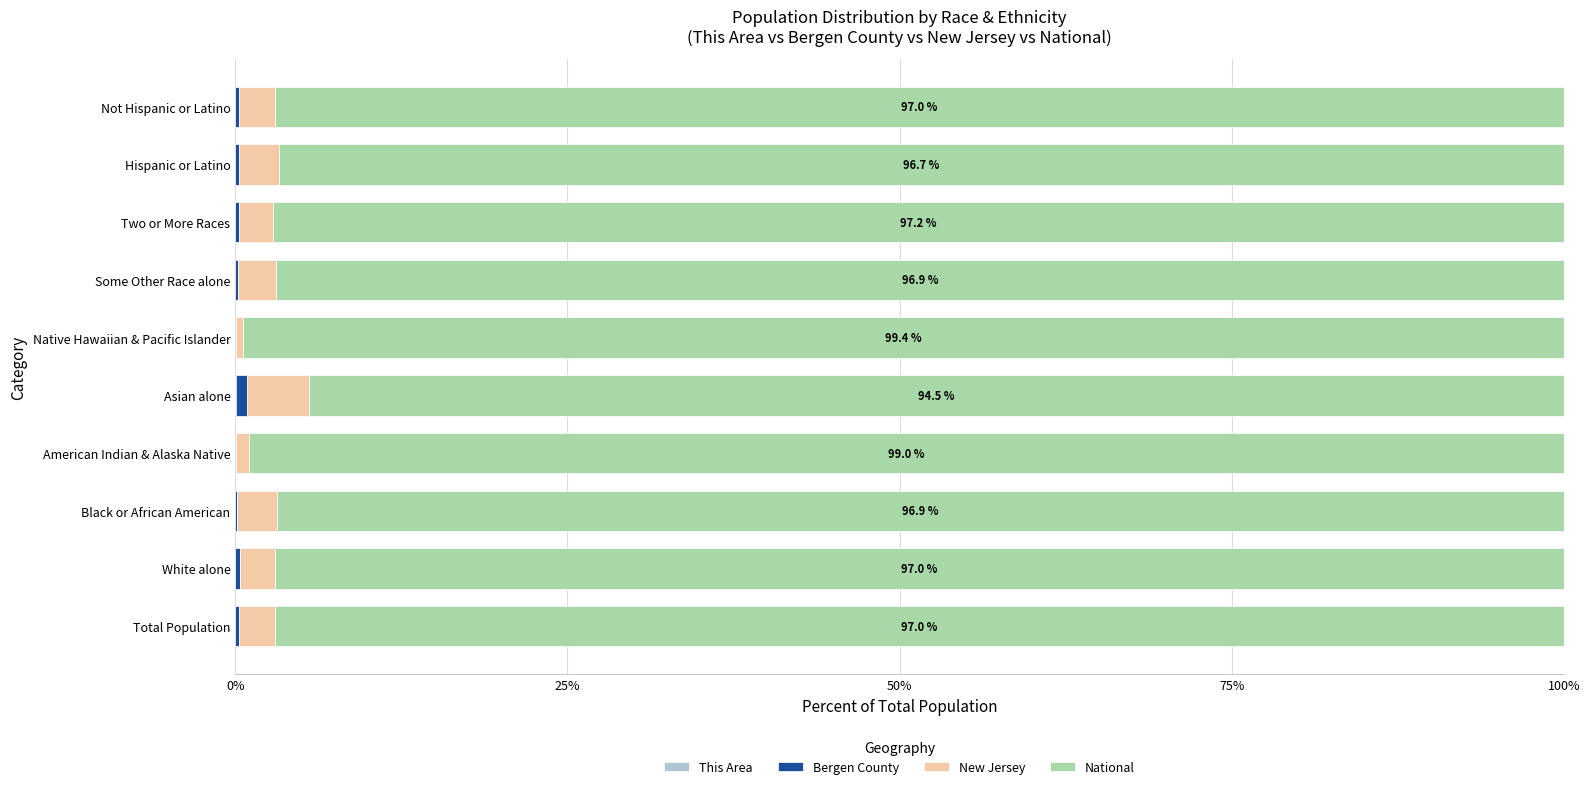

How many data points does each series have?

10